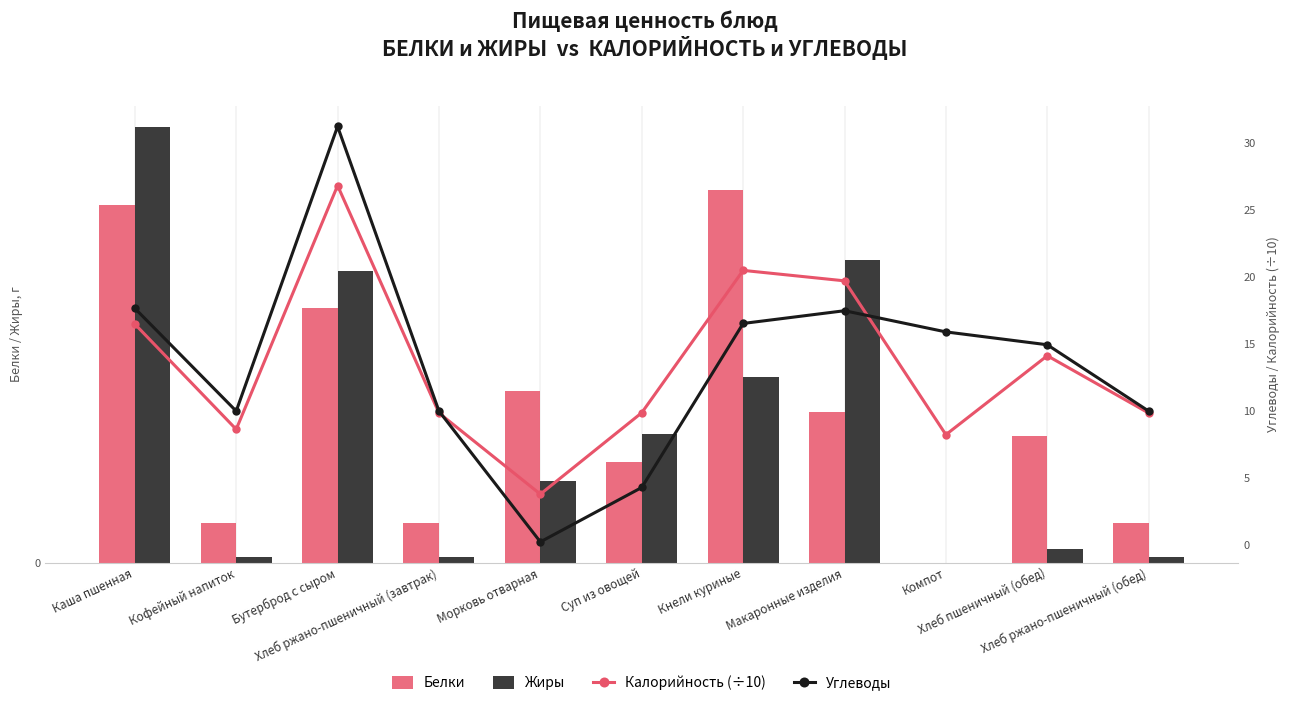

Reading right to left, what are all the values shown in this chart?

Белки: Хлеб ржано-пшеничный (обед)=0.9	Хлеб пшеничный (обед)=3.0	Компот=0.0	Макаронные изделия=3.6	Кнели куриные=8.9	Суп из овощей=2.4	Морковь отварная=4.1	Хлеб ржано-пшеничный (завтрак)=0.9	Бутерброд с сыром=6.1	Кофейный напиток=0.9	Каша пшенная=8.6
Жиры: Хлеб ржано-пшеничный (обед)=0.1	Хлеб пшеничный (обед)=0.3	Компот=0.0	Макаронные изделия=7.2	Кнели куриные=4.5	Суп из овощей=3.1	Морковь отварная=2.0	Хлеб ржано-пшеничный (завтрак)=0.1	Бутерброд с сыром=7.0	Кофейный напиток=0.1	Каша пшенная=10.4
Калорийность (÷10): Хлеб ржано-пшеничный (обед)=9.8	Хлеб пшеничный (обед)=14.1	Компот=8.2	Макаронные изделия=19.7	Кнели куриные=20.5	Суп из овощей=9.8	Морковь отварная=3.8	Хлеб ржано-пшеничный (завтрак)=9.8	Бутерброд с сыром=26.8	Кофейный напиток=8.6	Каша пшенная=16.5
Углеводы: Хлеб ржано-пшеничный (обед)=10.0	Хлеб пшеничный (обед)=14.9	Компот=15.9	Макаронные изделия=17.4	Кнели куриные=16.5	Суп из овощей=4.3	Морковь отварная=0.2	Хлеб ржано-пшеничный (завтрак)=10.0	Бутерброд с сыром=31.2	Кофейный напиток=10.0	Каша пшенная=17.6